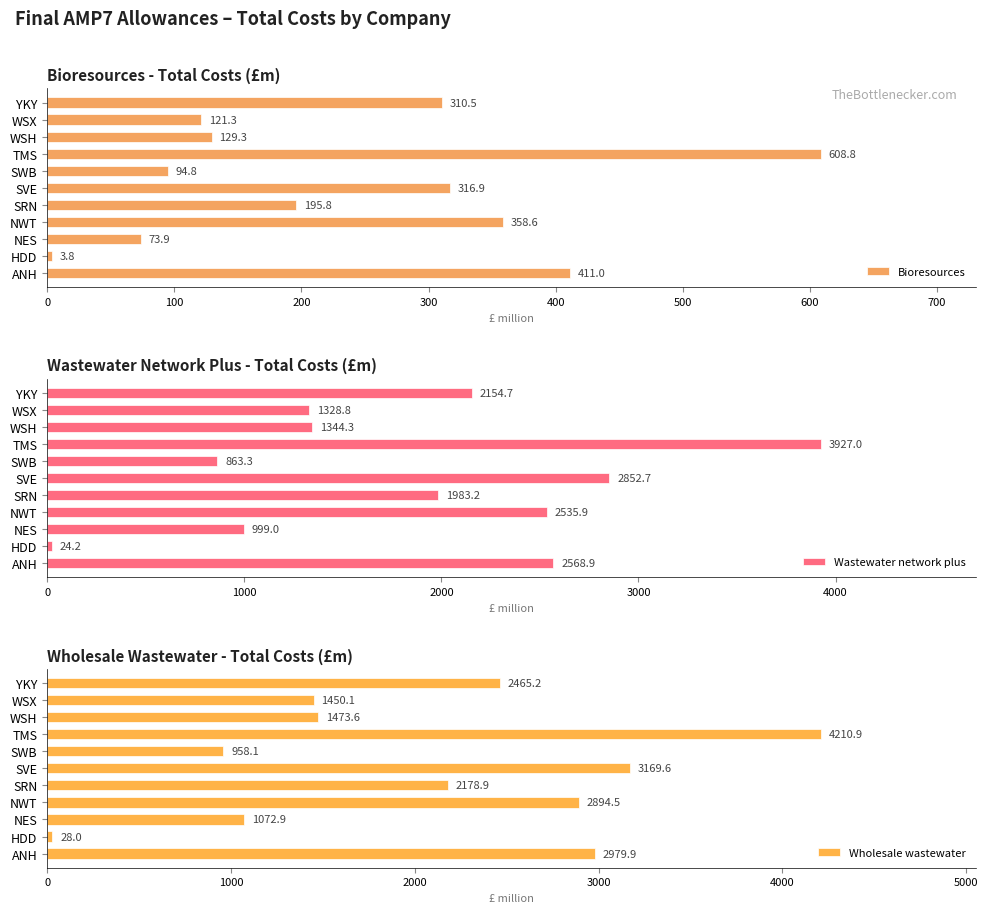

What is the highest value of the Wastewater network plus series?

3927.0